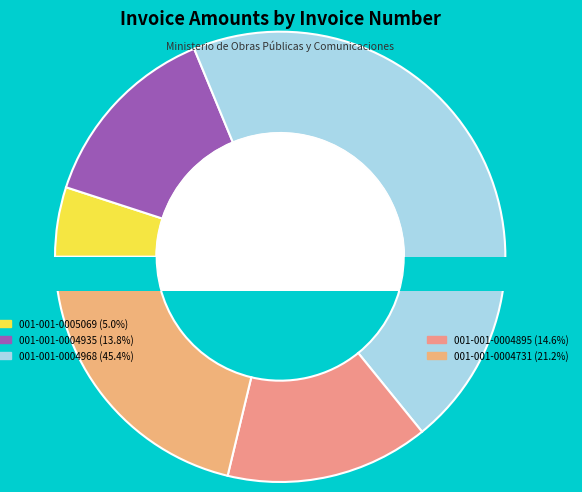

True or false: 001-001-0004895 accounts for 2% of the total.

False